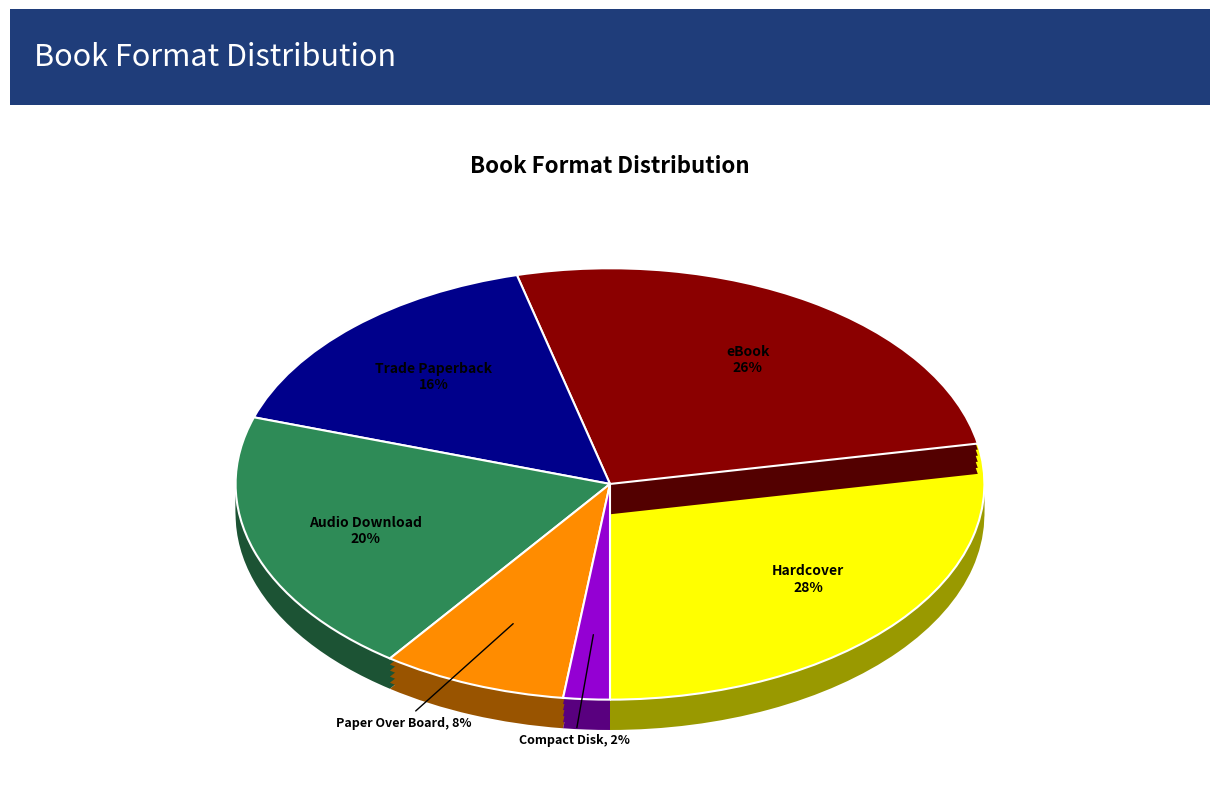

Does Trade Paperback account for over 50% of the chart?

No